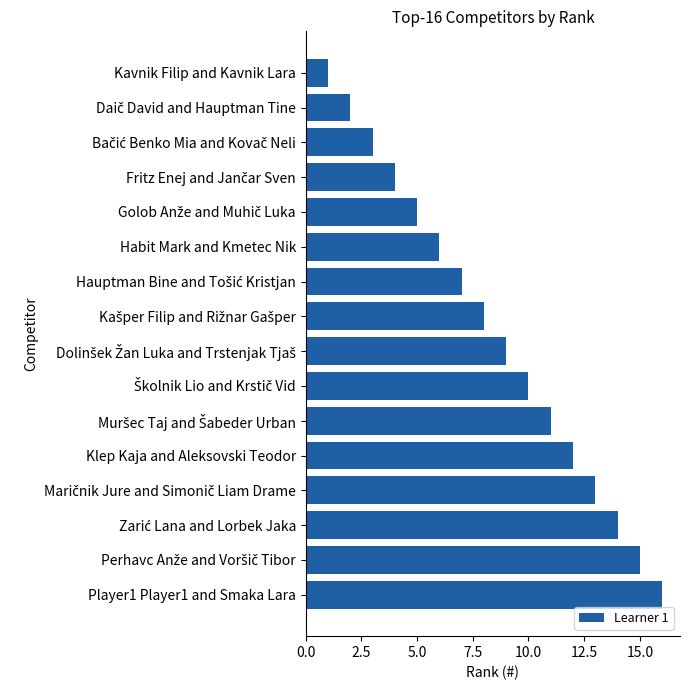

At which category does the chart reach its minimum across all series?

Kavnik Filip and Kavnik Lara